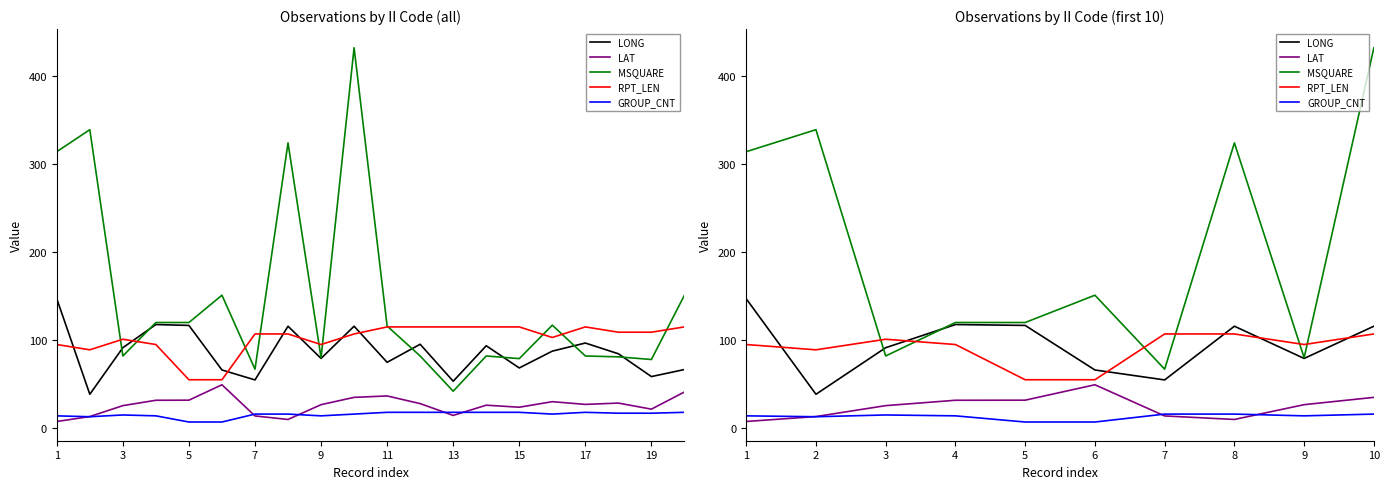

Which series ends up on top after the final intersection of GROUP_CNT and LAT?

LAT